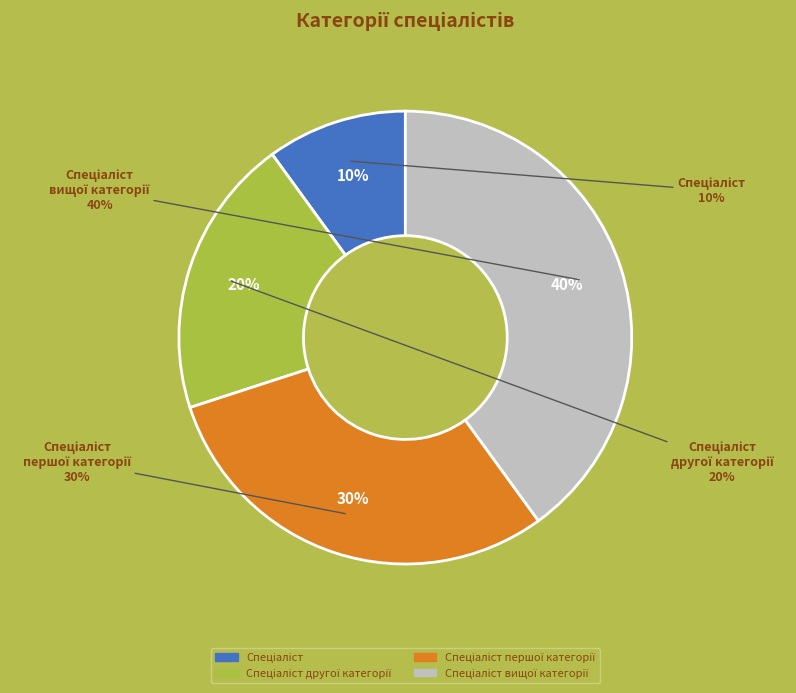

Does Спеціаліст account for over 50% of the chart?

No